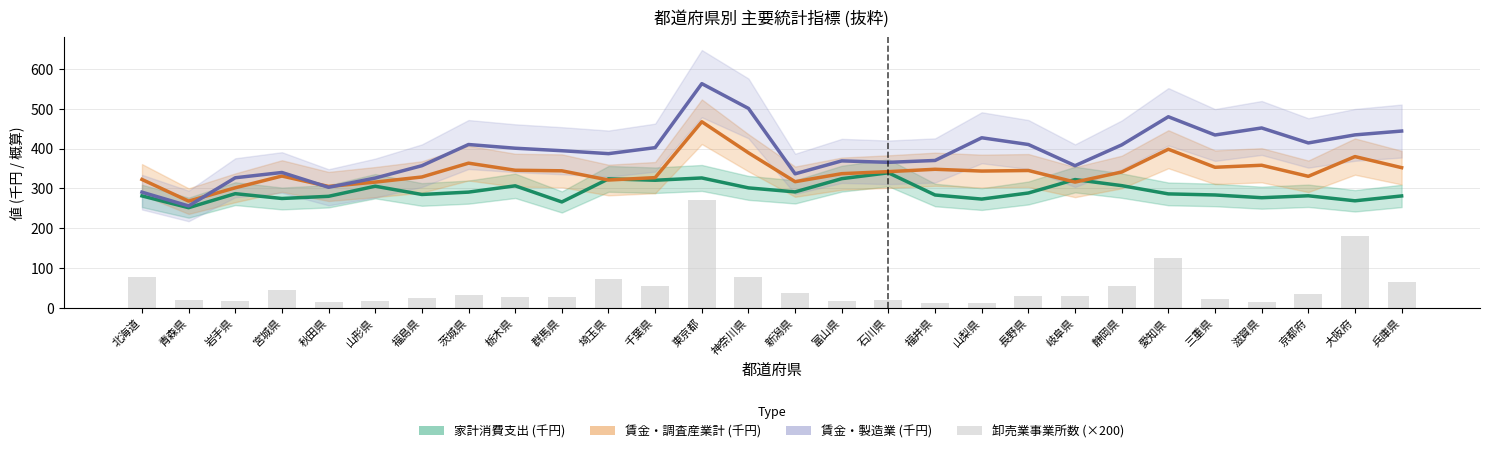

What is the value of the 賃金・調査産業計 (千円) bar at the 28th from the left?

352.1